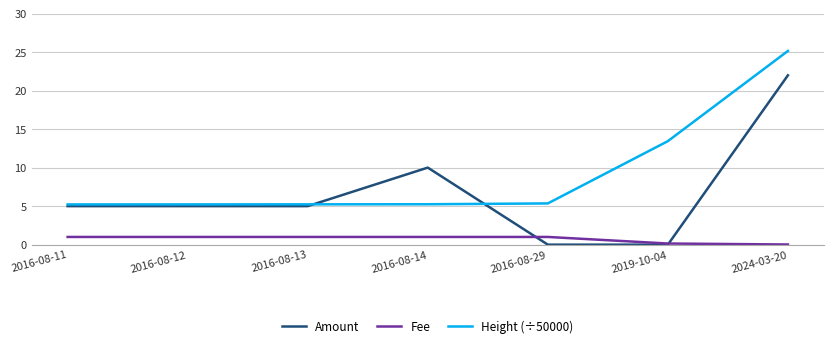

What value does the Height (÷50000) series have at 2016-08-11?

5.2